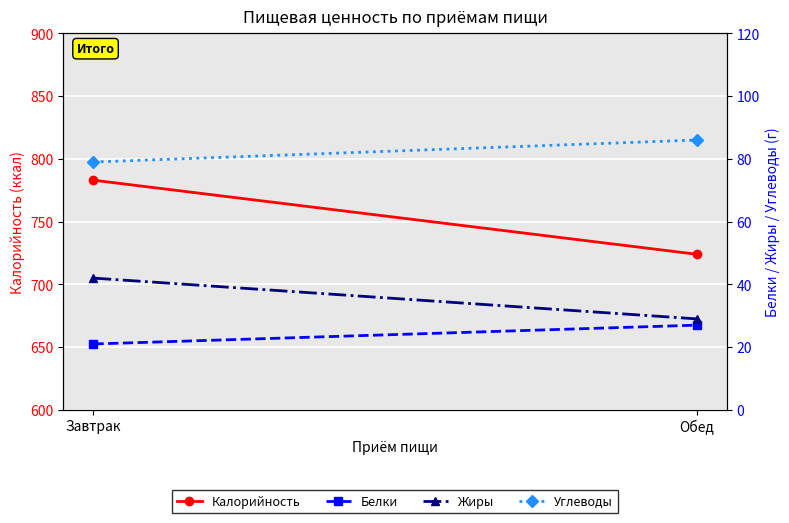

What is the spread (max minus min) of values at Завтрак?

762